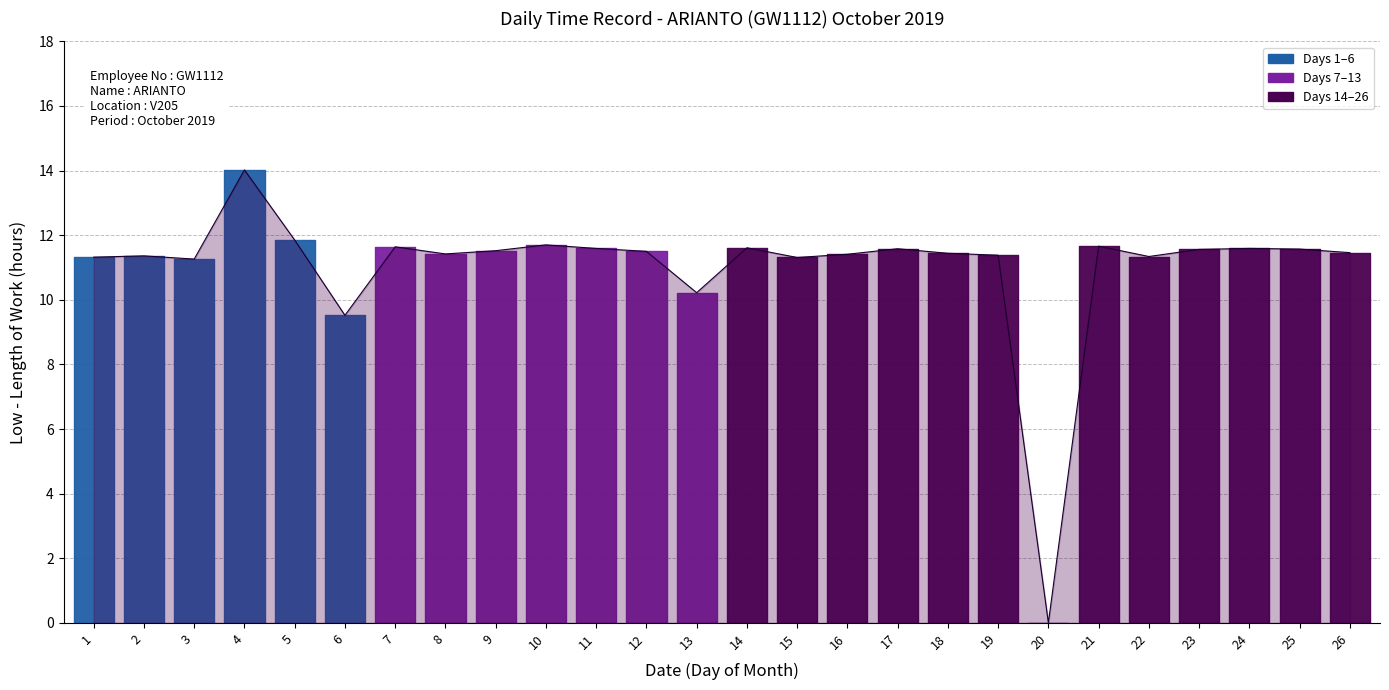

Between 20 and 16, which is larger?

16